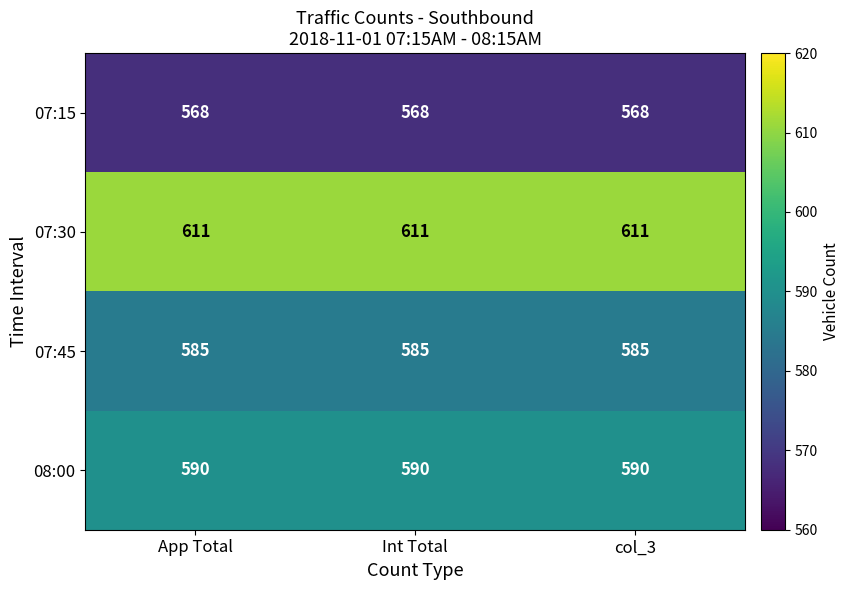

What is the minimum value shown in the chart?

568